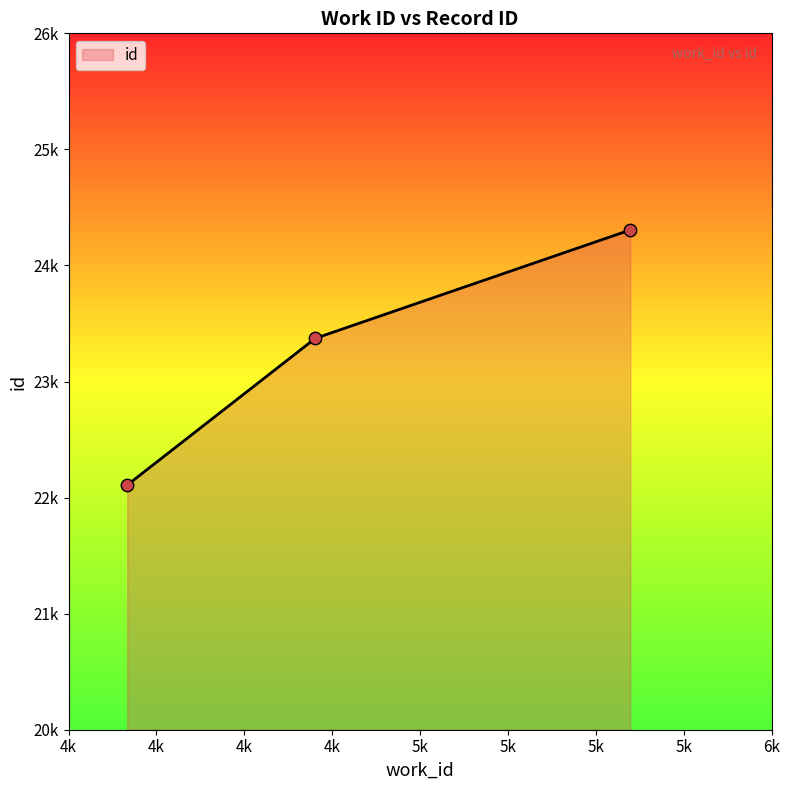

Does the chart have visible grid lines?

No